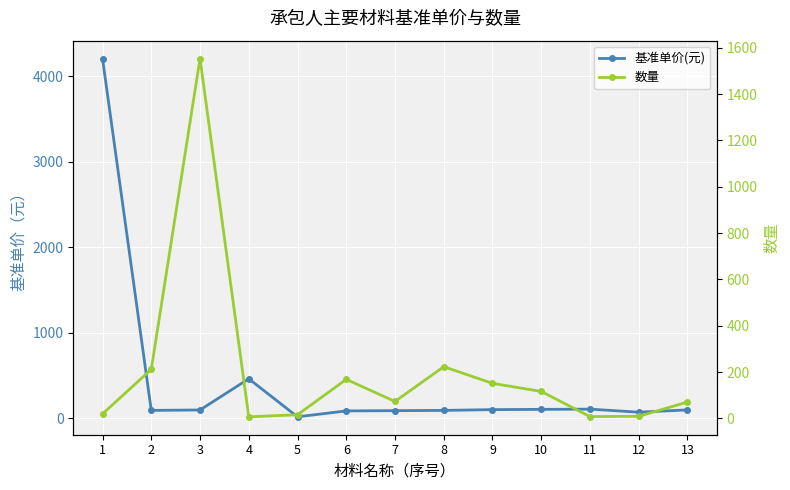

Rank the series by their average value, from lowest to highest.

数量, 基准单价(元)